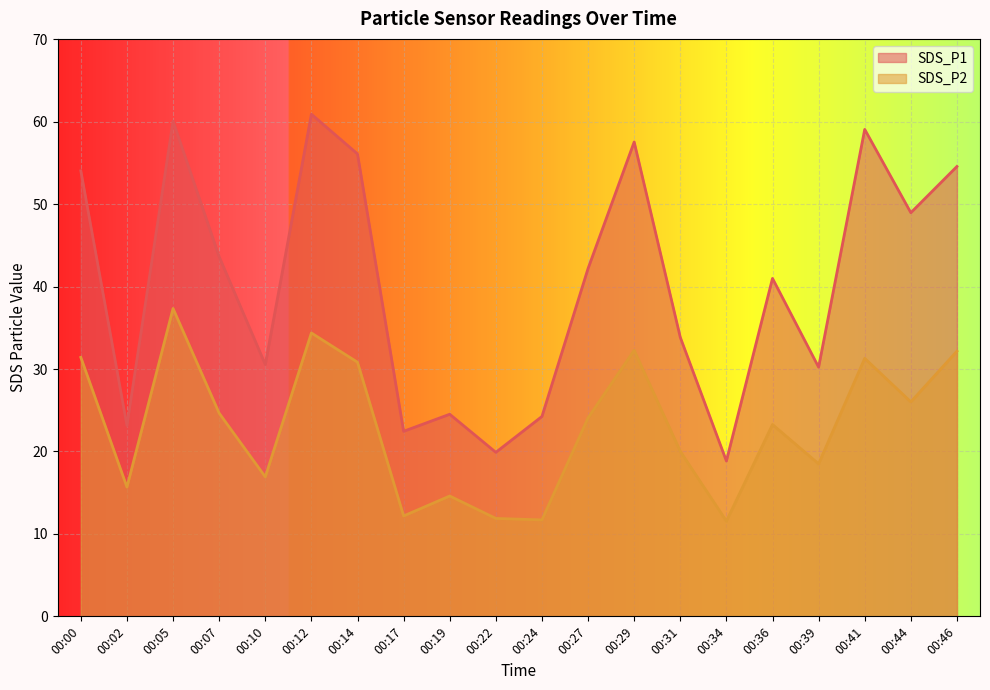

How many lines are shown in the chart?

2